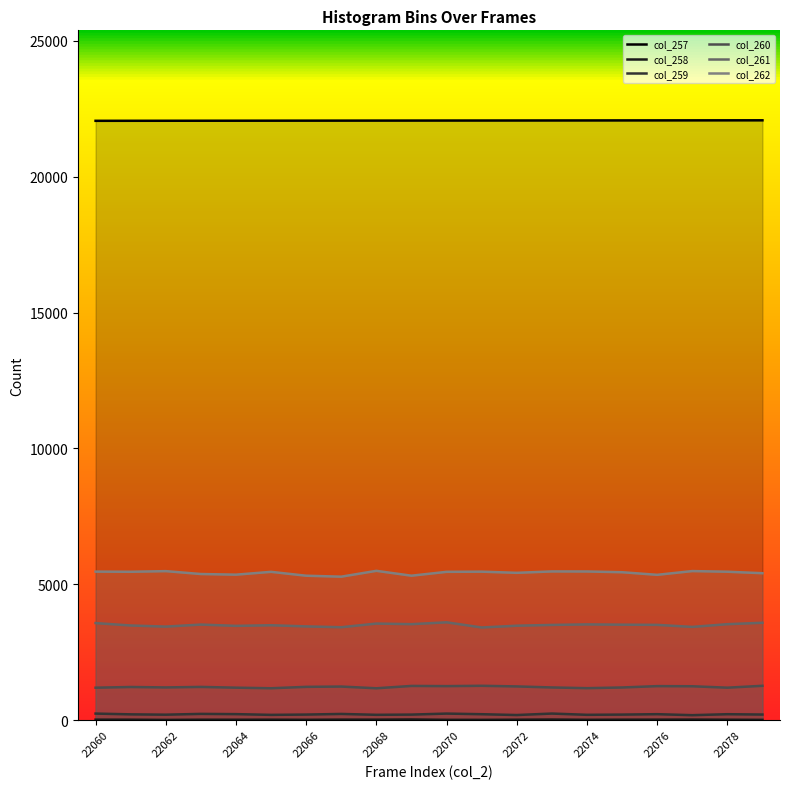

Which category has the highest value in the col_262 series?

22068